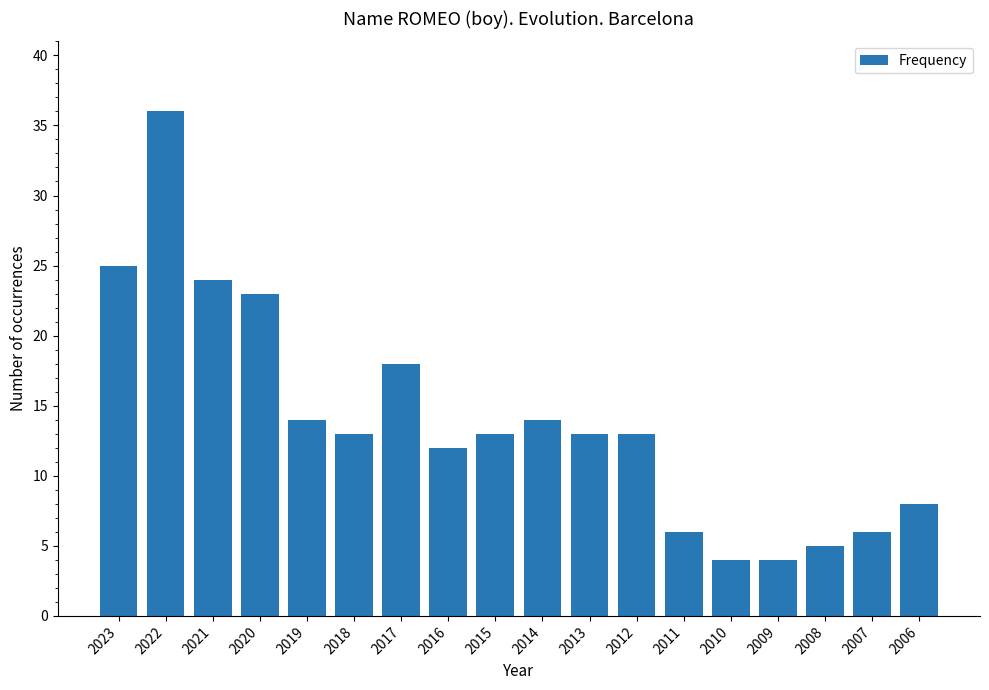

What is the difference between the maximum and second lowest values?

32